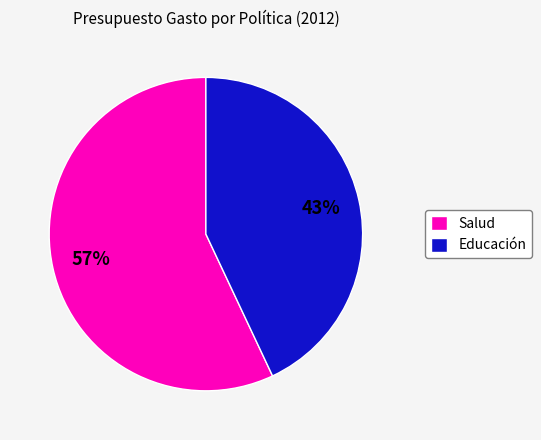

Rank the categories by value from highest to lowest.

Salud, Educación